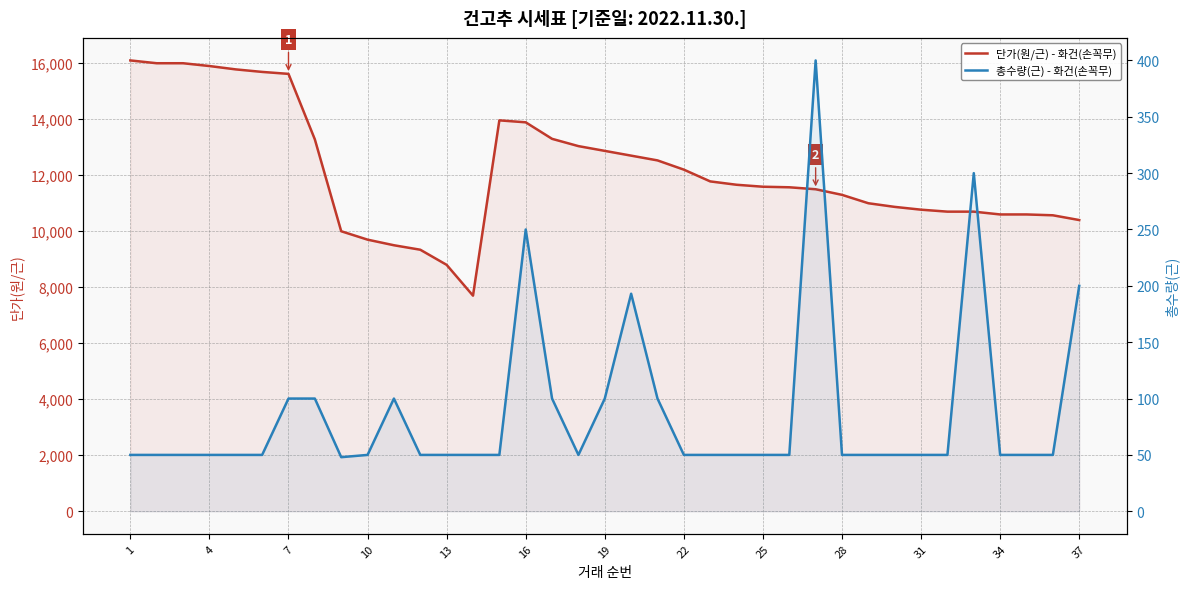

At which category does the chart reach its peak across all series?

1